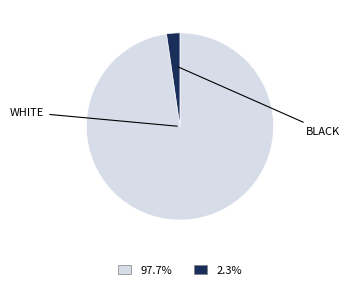

Is there a majority slice in this chart?

Yes